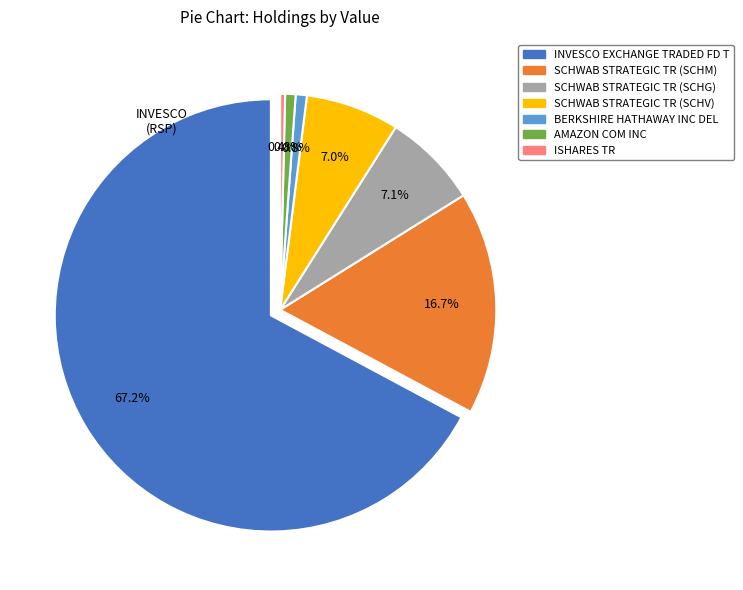

Combined, do SCHWAB STRATEGIC TR (SCHV) and BERKSHIRE HATHAWAY INC DEL account for over 50%?

No